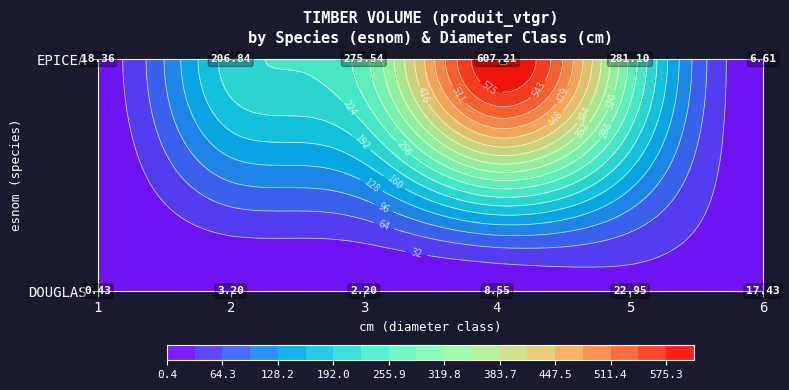

At how many categories does at least one series exceed 183?

4